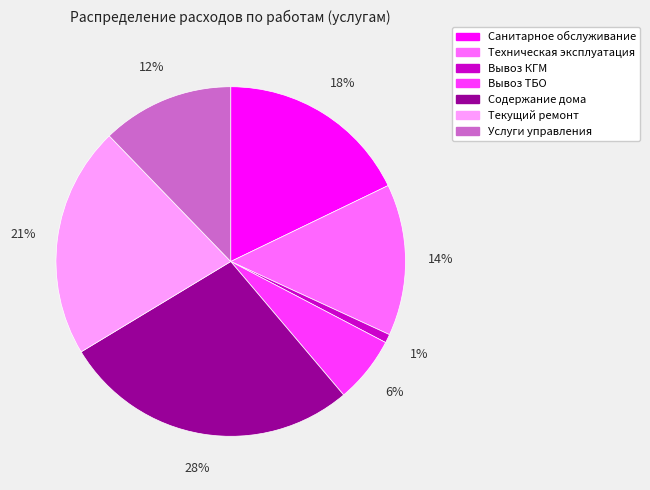

Rank the categories by value from highest to lowest.

Содержание дома, Текущий ремонт, Санитарное обслуживание, Техническая эксплуатация, Услуги управления, Вывоз ТБО, Вывоз КГМ